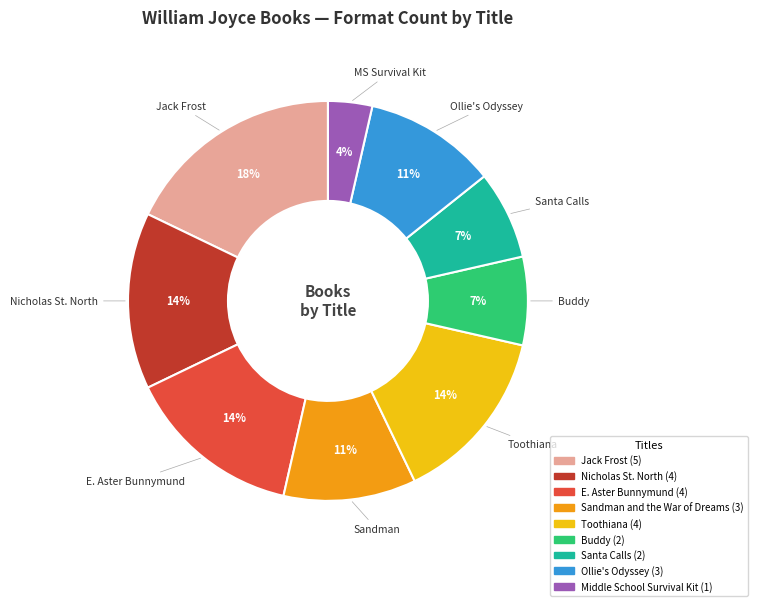

Which slice is the largest?

Jack Frost